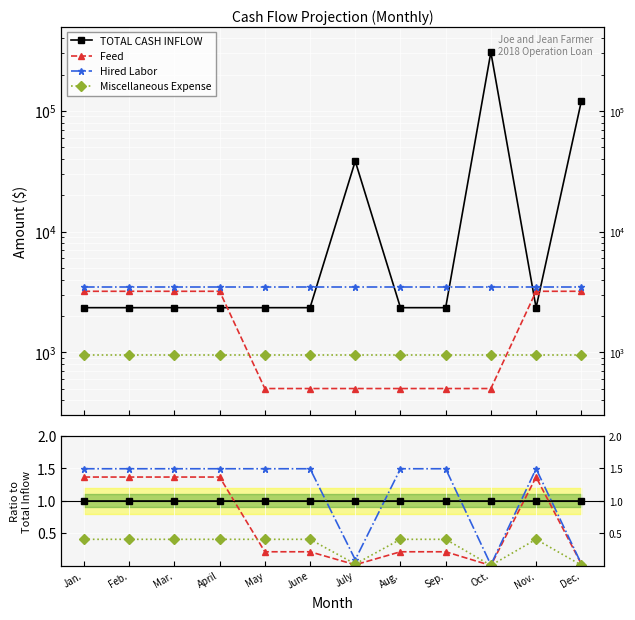

At how many categories does at least one series exceed 1?

9